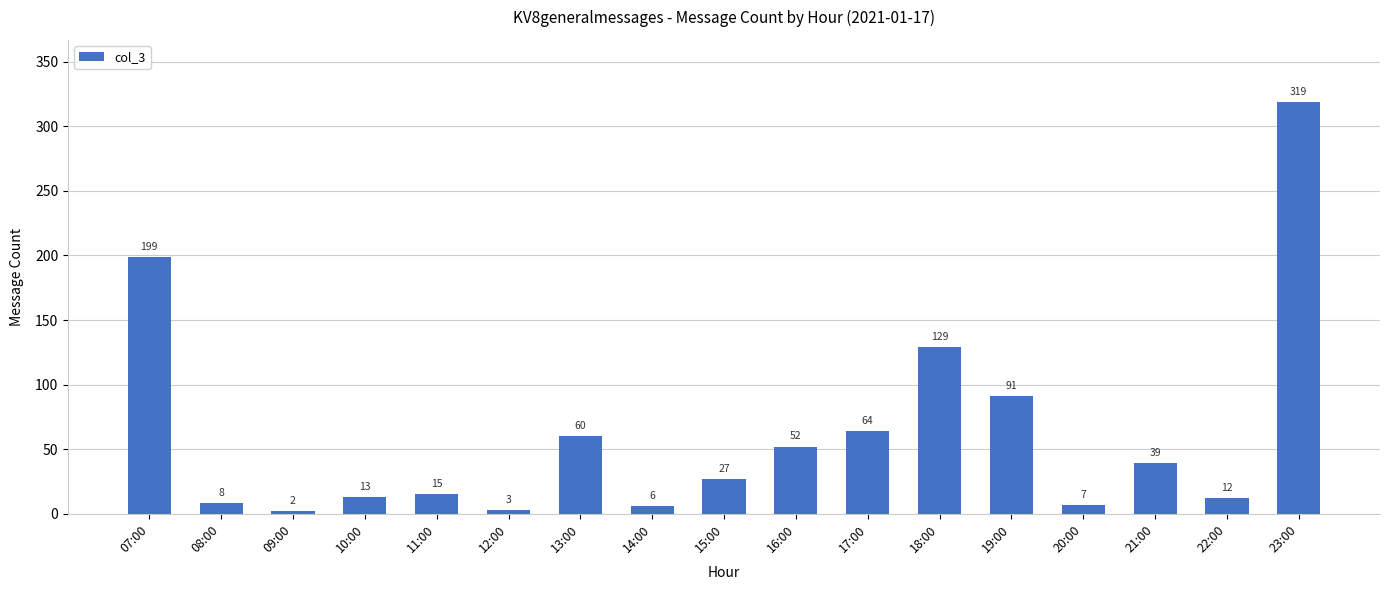

The chart shows a value of 8 at 08:00. True or false?

True